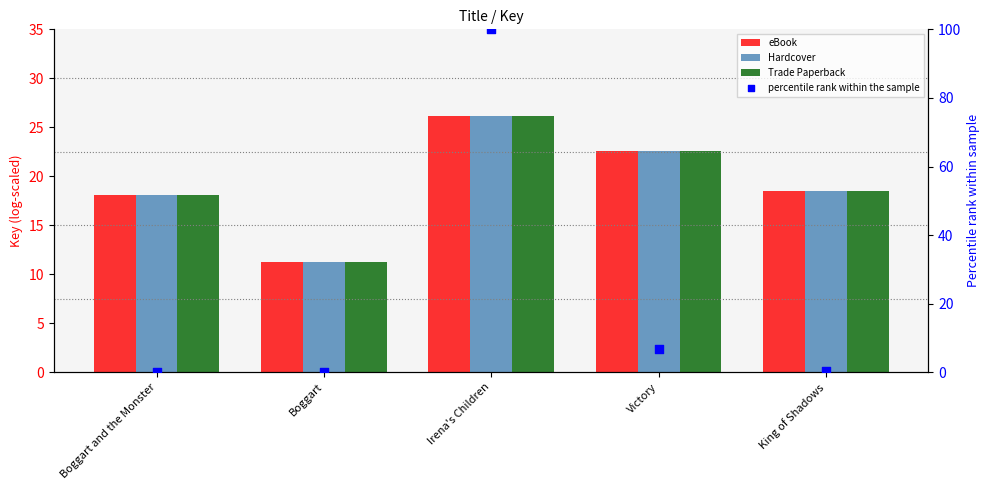

Which series has the largest total across all categories?

percentile rank within the sample